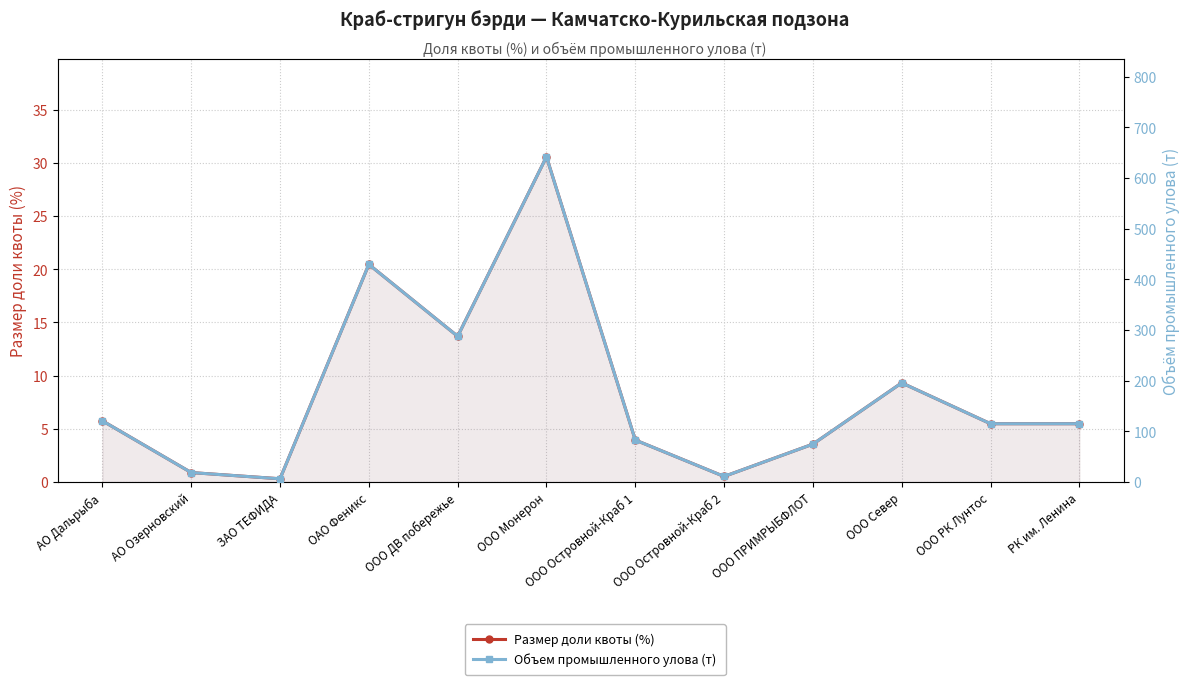

What is the minimum value shown in the chart?

0.3